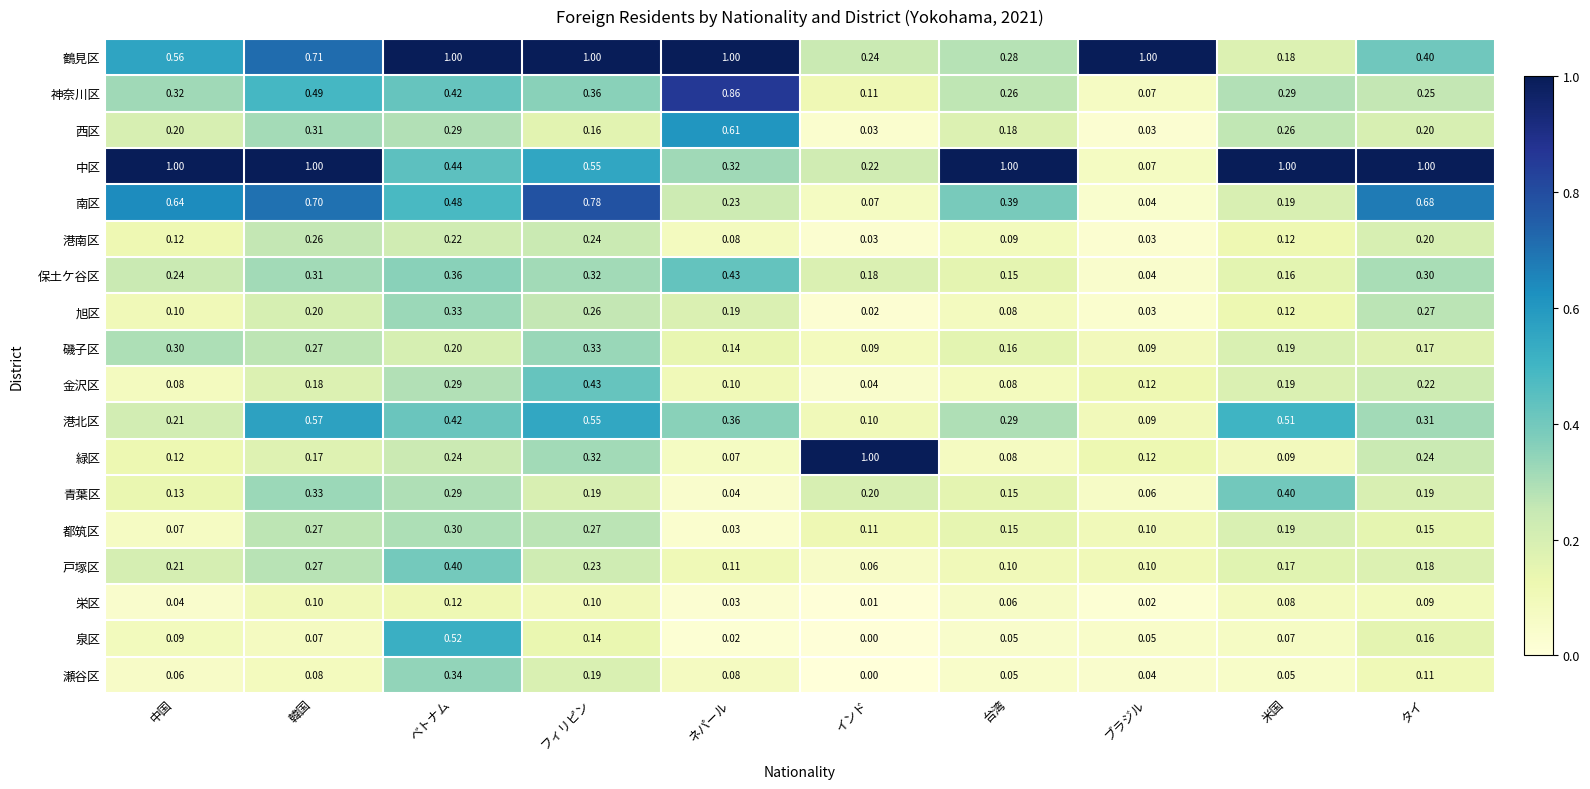

Where is 鶴見区 nearest to the value 0?

米国